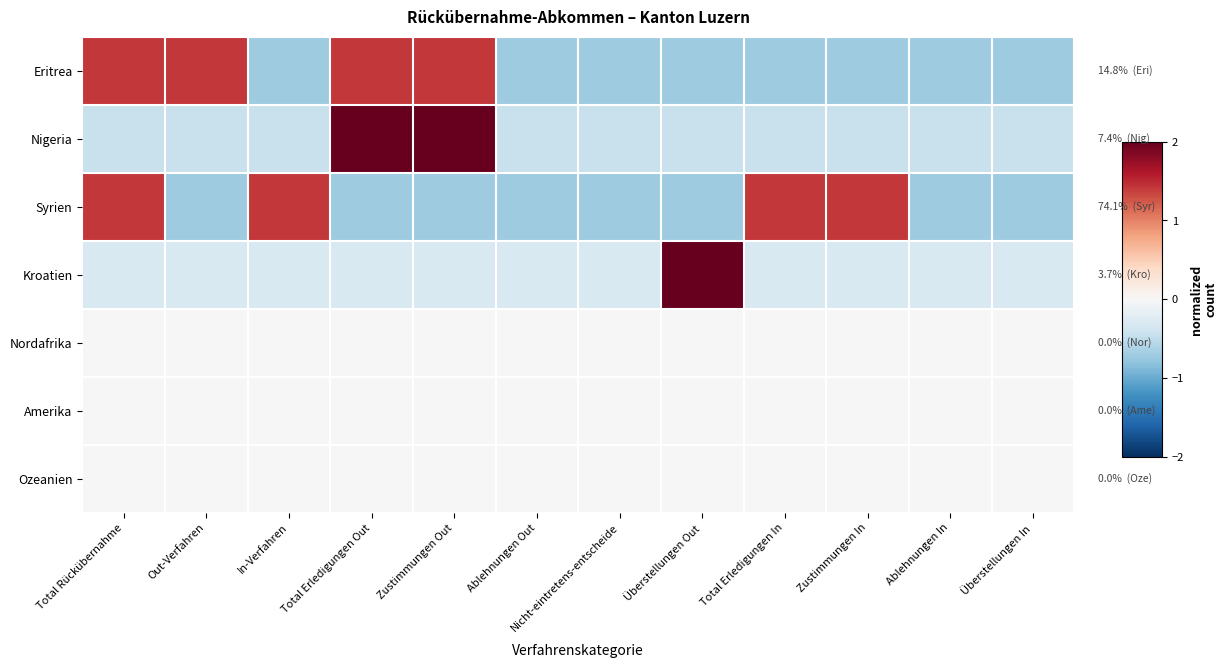

Rank the series at Ablehnungen In from lowest to highest value.

Syrien, Eritrea, Nigeria, Kroatien, Nordafrika, Amerika, Ozeanien